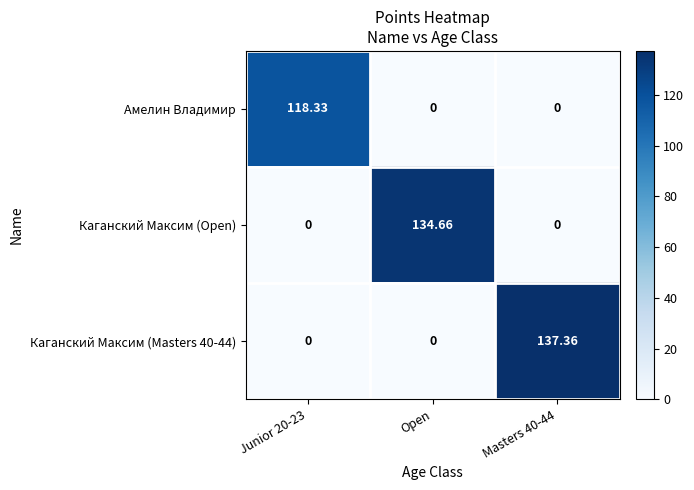

Is the value of Каганский Максим (Open) at Open greater than the value of Амелин Владимир at Masters 40-44?

Yes